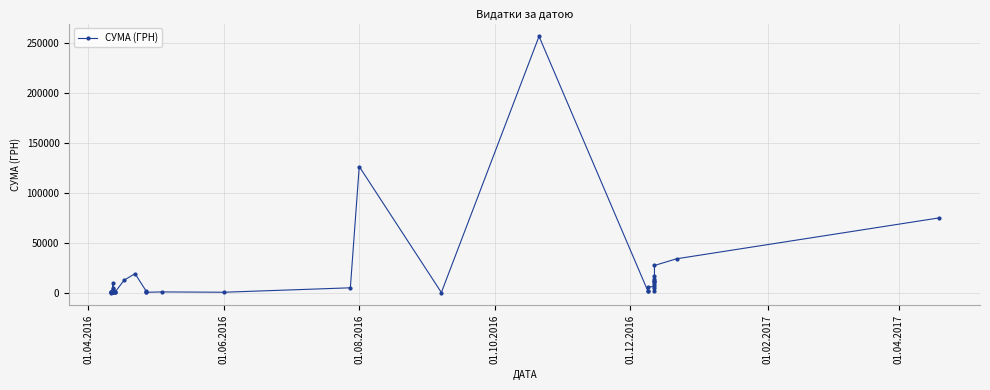

Which label corresponds to the smallest value in the chart?

01.06.2016